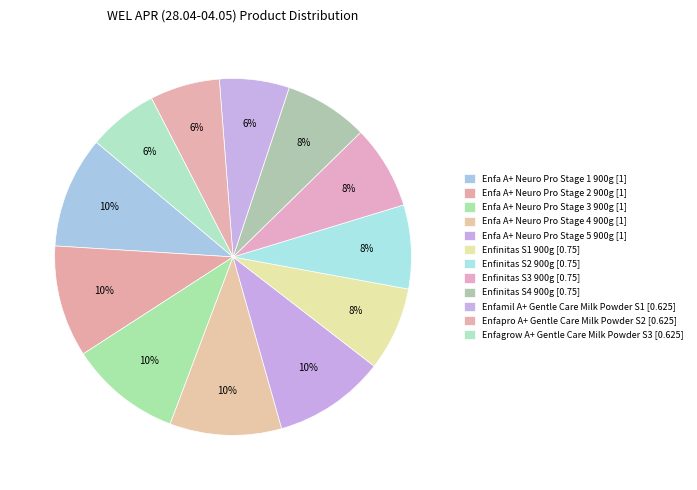

To the nearest percent, what percentage of the pie is Enfinitas S1 900g?

8%